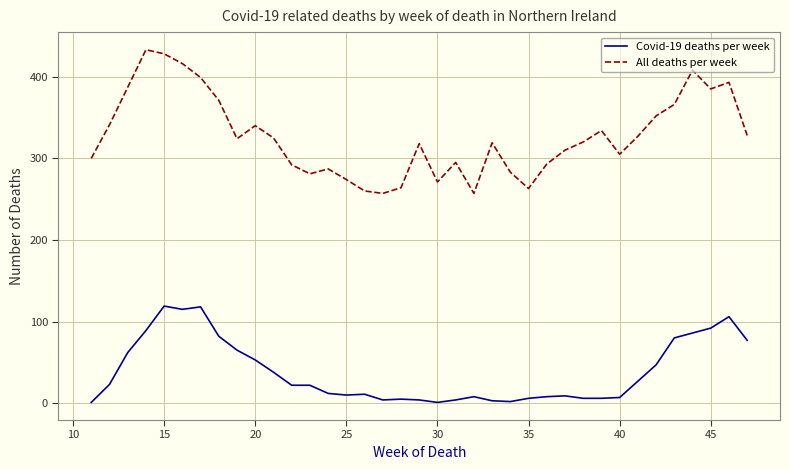

True or false: All deaths per week and Covid-19 deaths per week cross at least once.

False